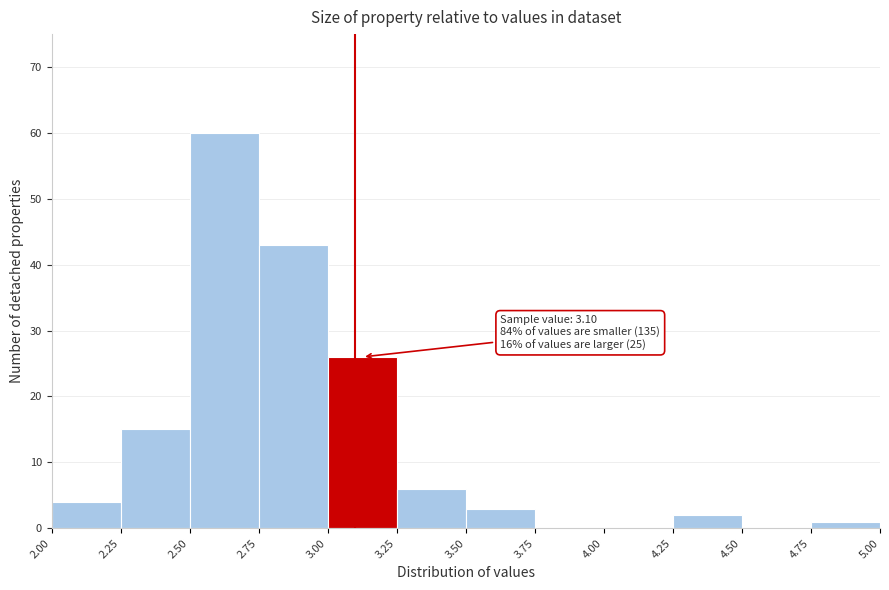

Over which range of the x-axis is the bar tallest?

2.50 to 2.75